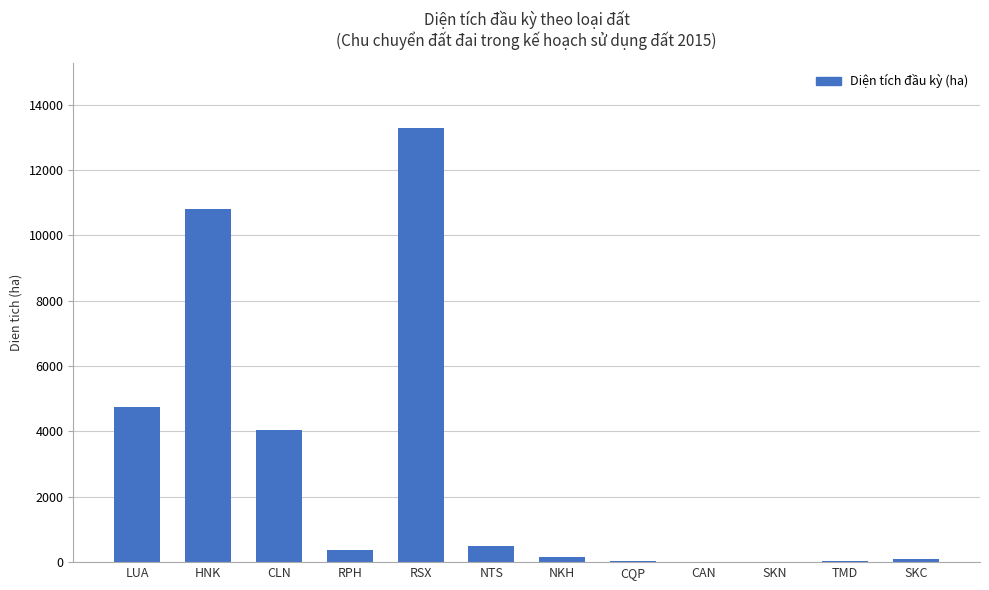

What is the change in value from CLN to RSX?

+9247.7